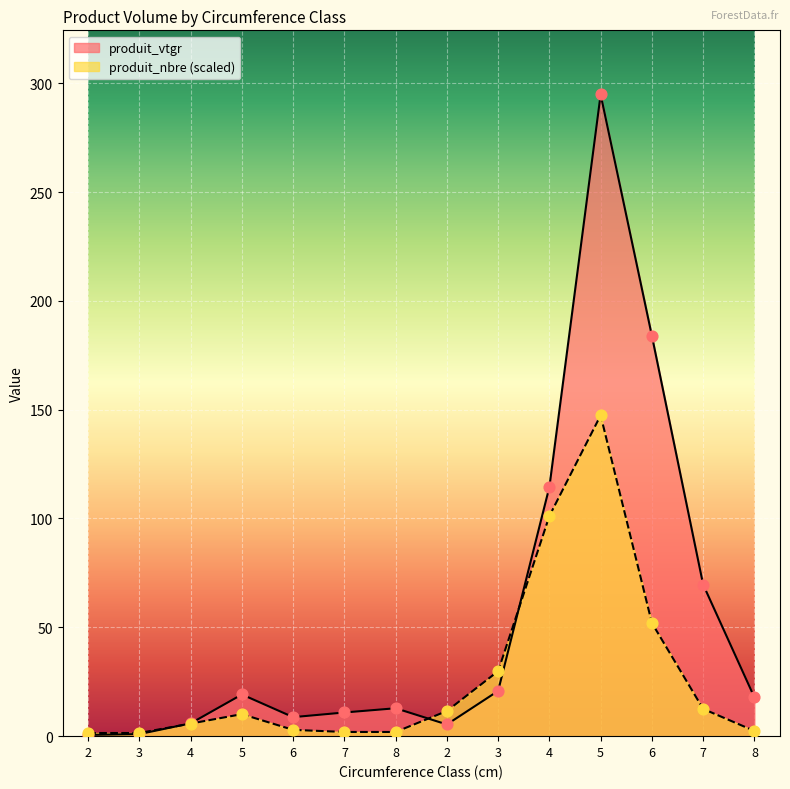

Is the value of produit_nbre at 4 greater than the value of produit_vtgr at 2?

Yes